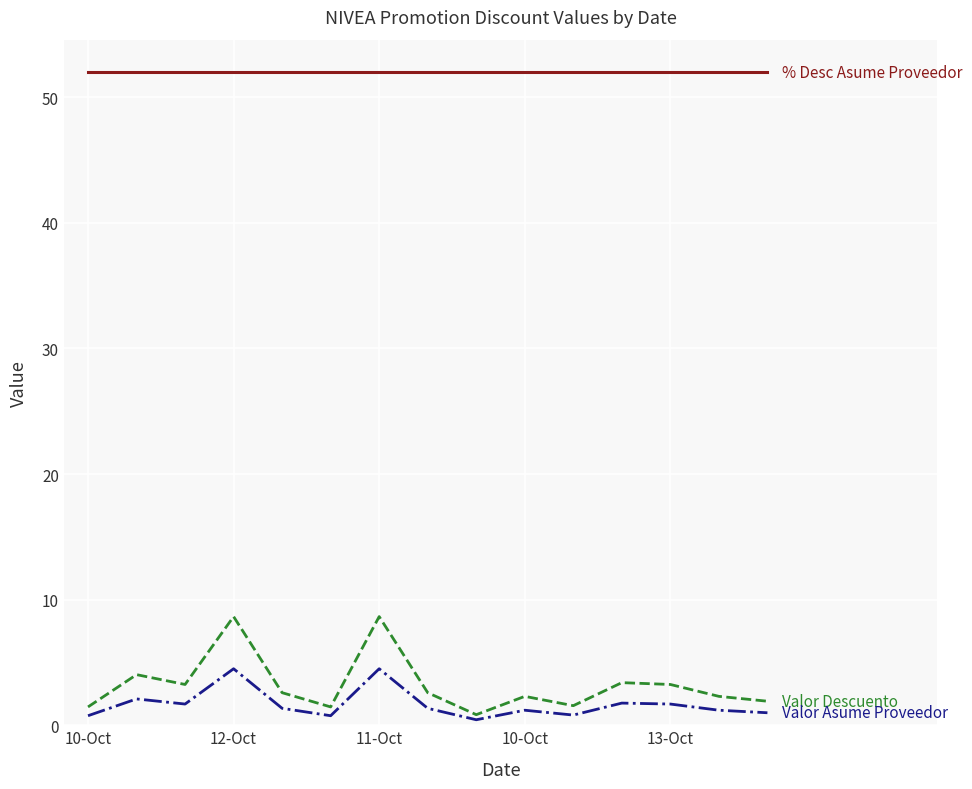

What is the maximum value shown in the chart?

52.0